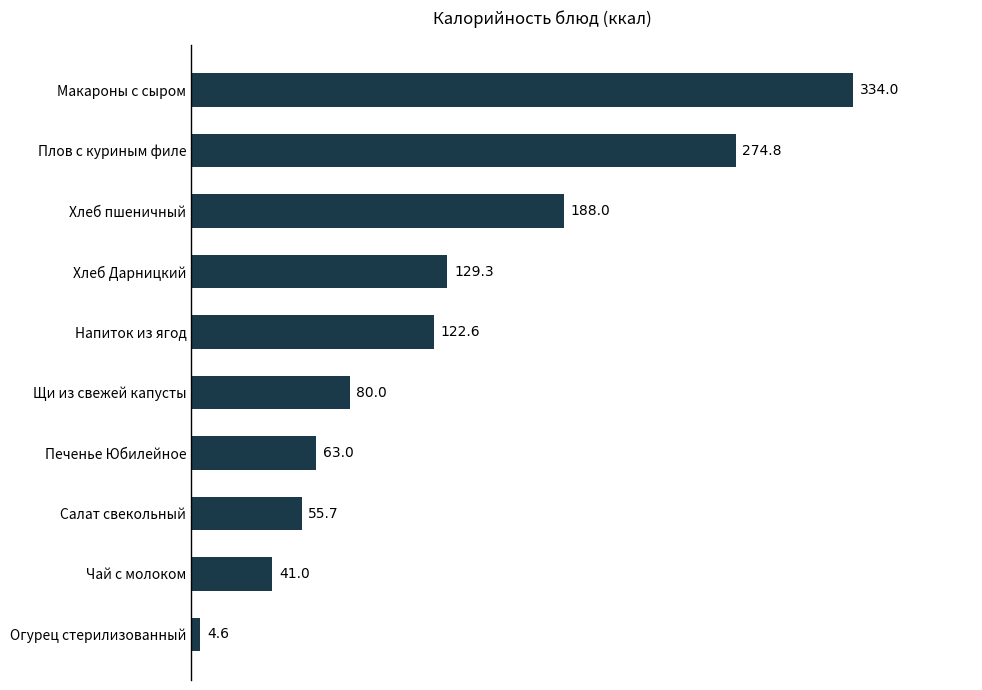

What is the maximum value shown in the chart?

334.0